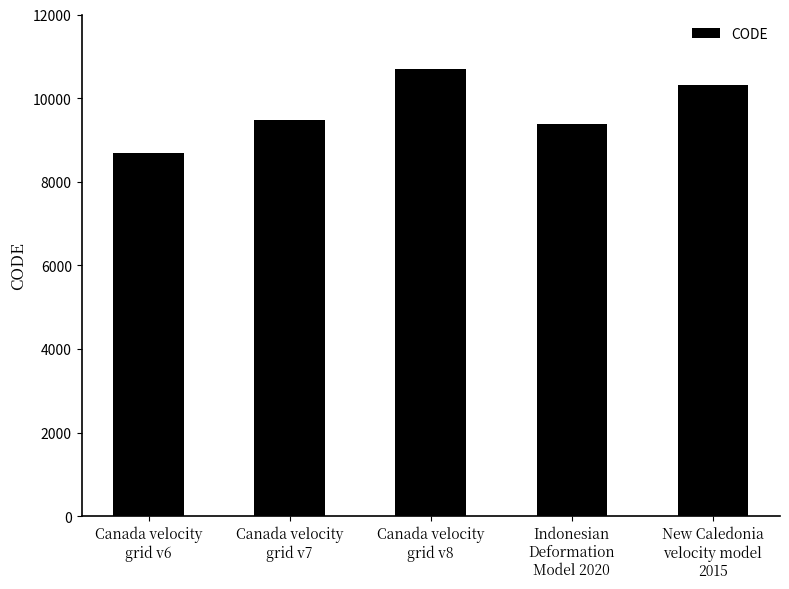

What is the ratio of the value at Indonesian
Deformation
Model 2020 to the value at New Caledonia
velocity model
2015?

0.9